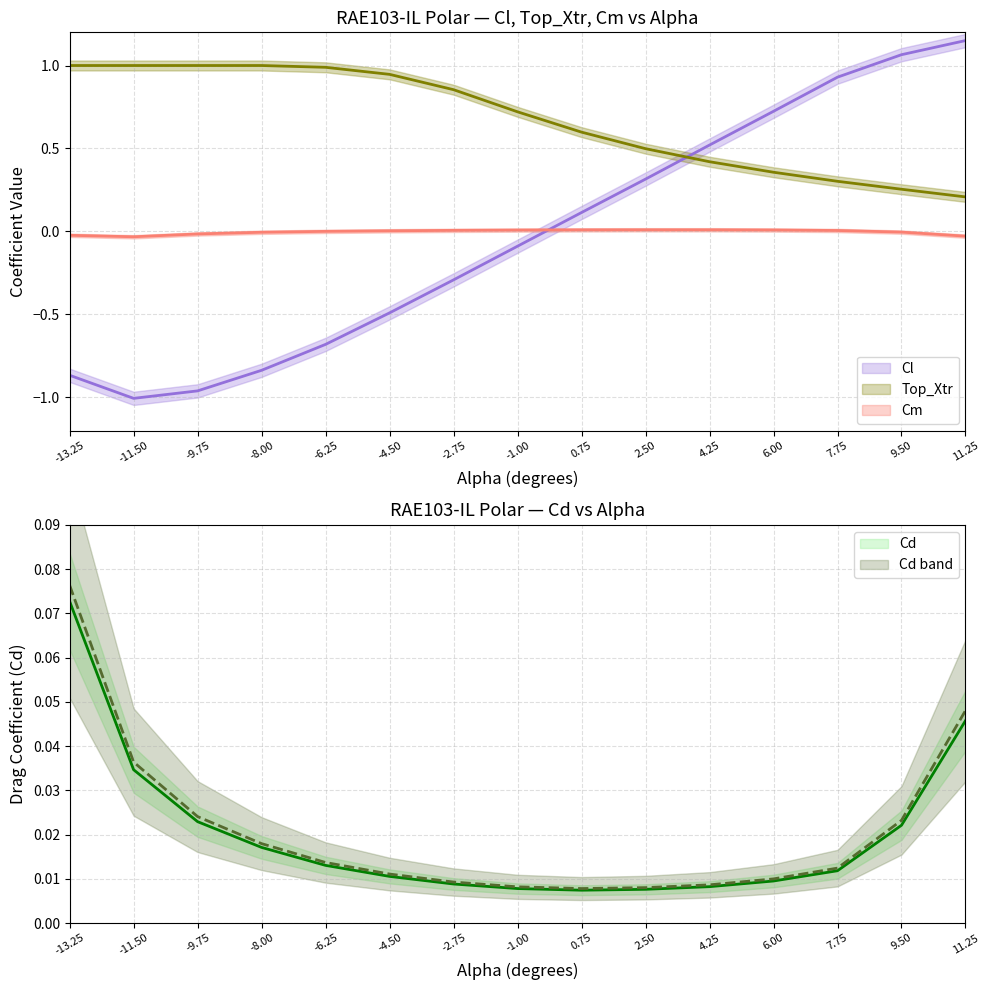

Which category has the lowest value in the Cm series?

-11.5